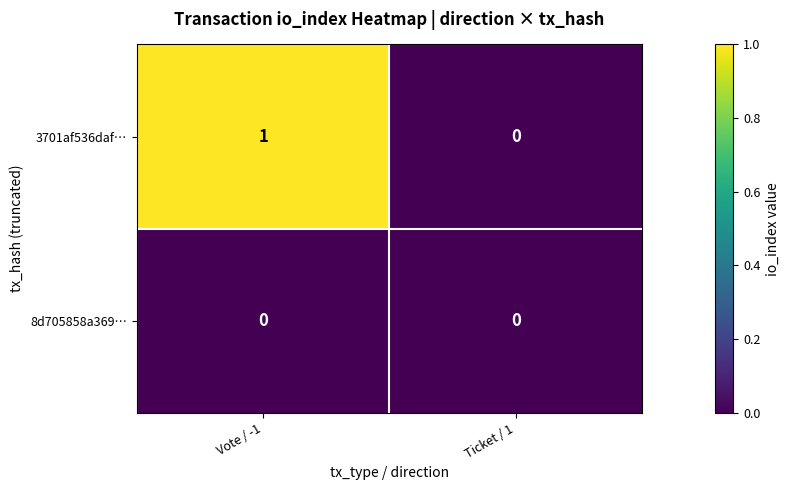

At which category is the sum across all series the highest?

Vote / -1